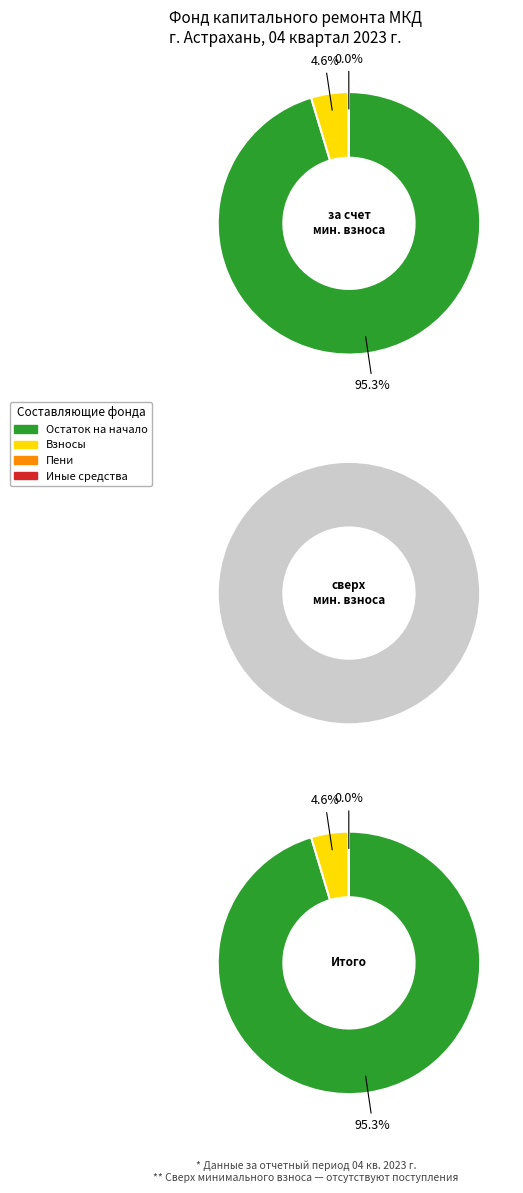

Is there a majority slice in this chart?

Yes